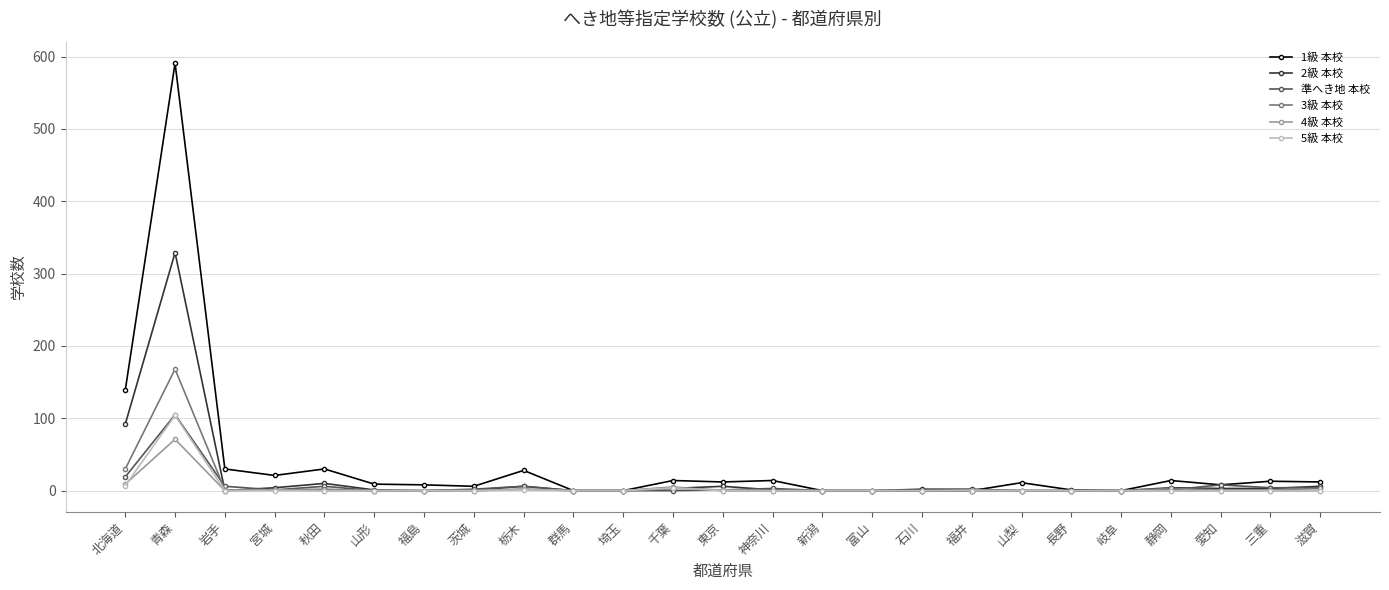

Is the value of 2級 本校 at 北海道 greater than the value of 準へき地 本校 at 埼玉?

Yes